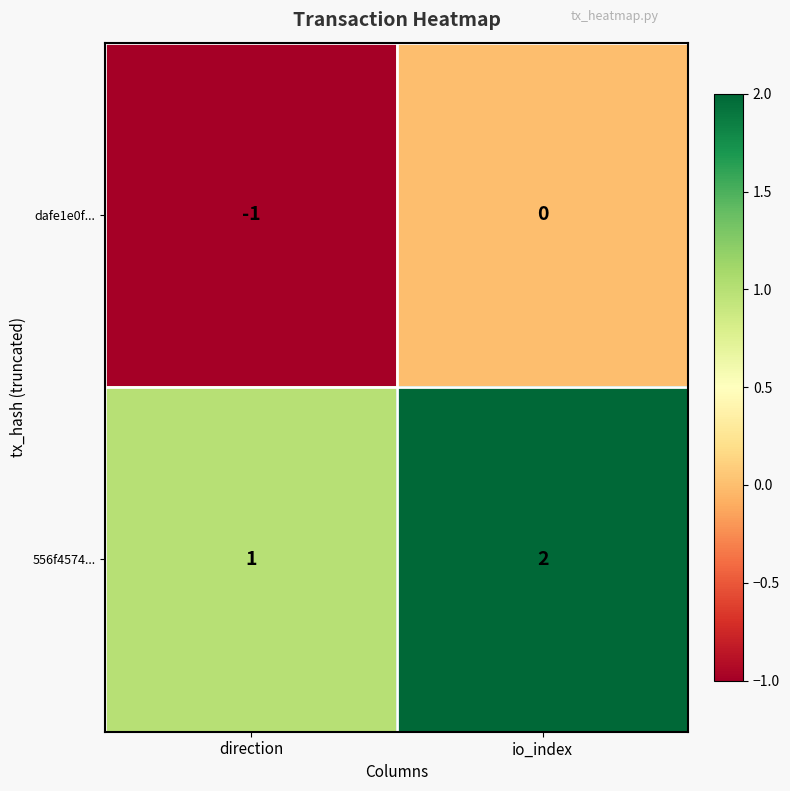

Which label corresponds to the smallest value in the chart?

direction